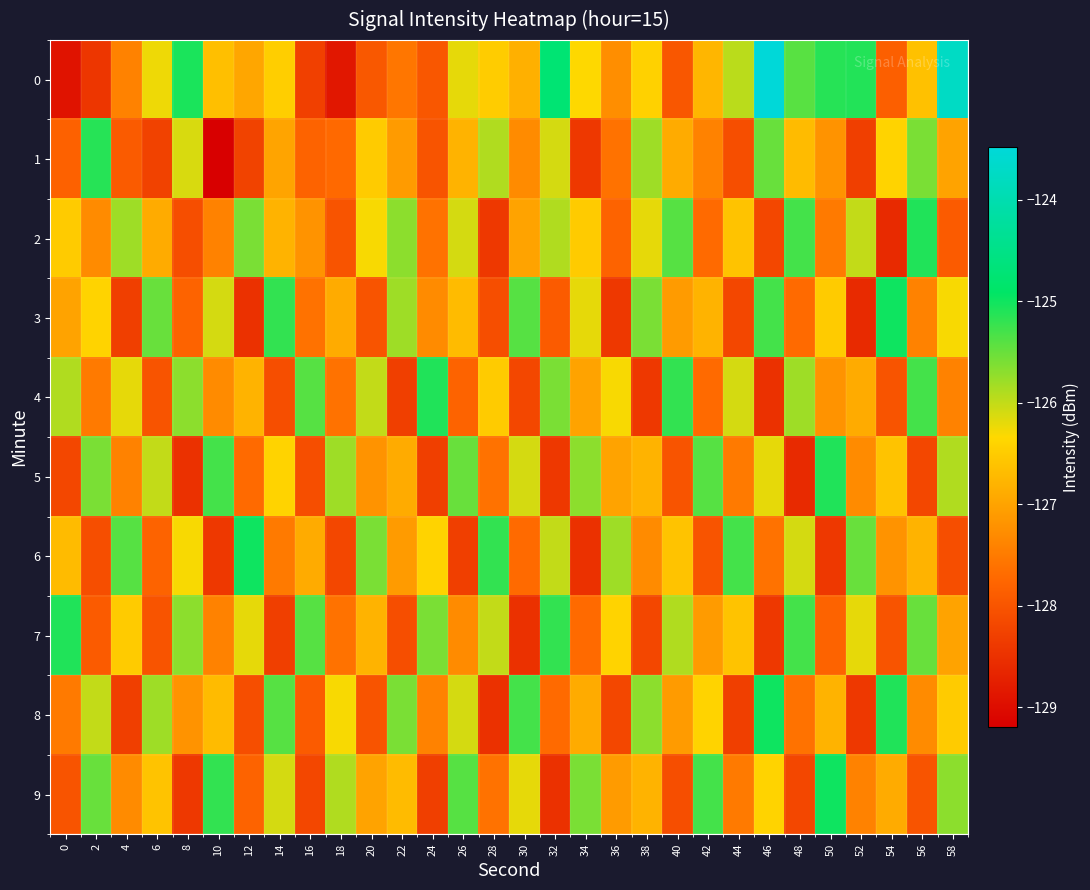

Rank the series by their maximum value, from highest to lowest.

0, 3, 6, 8, 9, 2, 4, 5, 7, 1